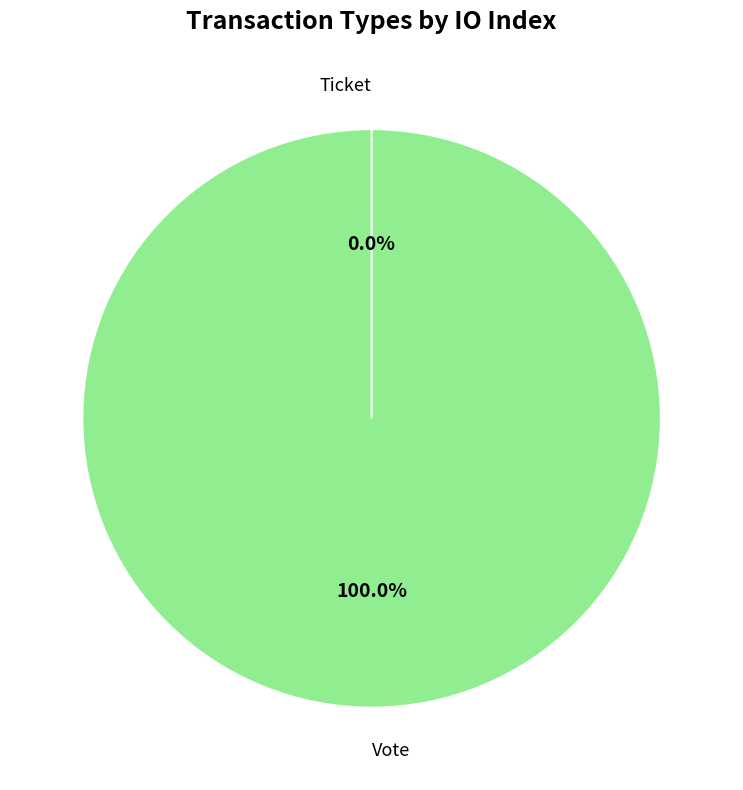

Is it true that Vote is 95% of the pie?

False